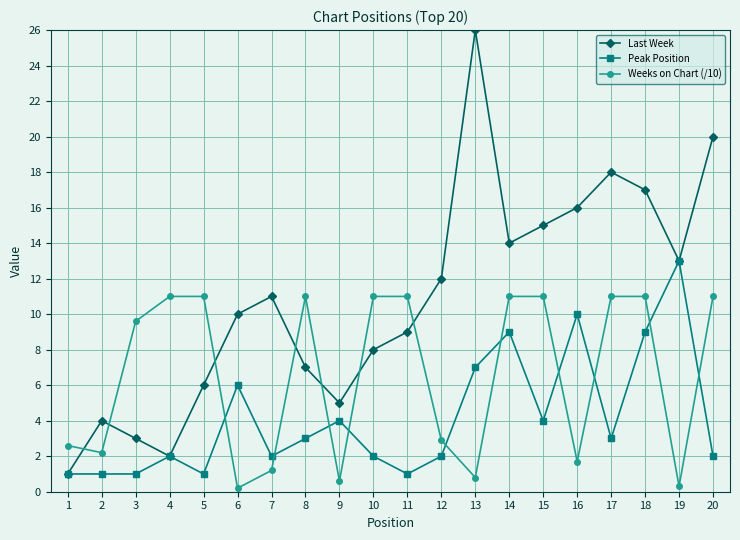

Which label corresponds to the largest value in the chart?

13